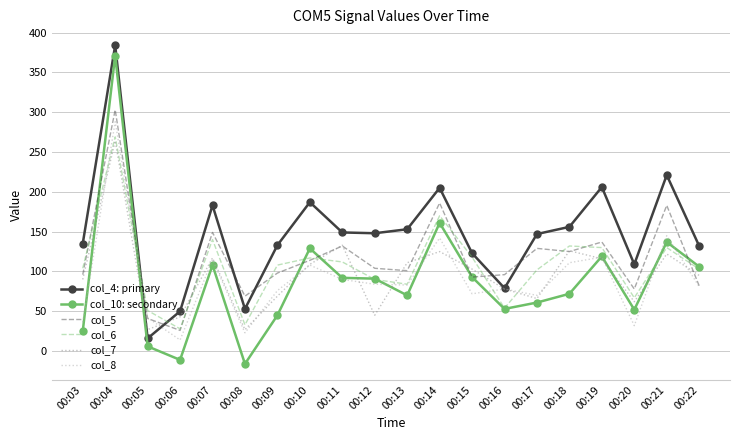

Is it true that col_10: secondary equals 213 at 00:14?

False